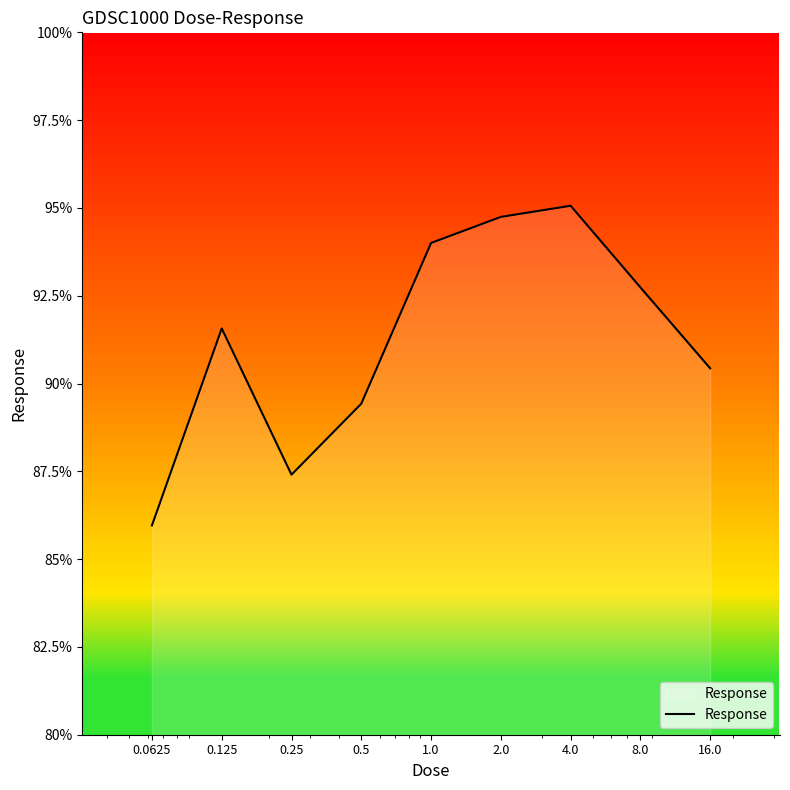

What is the greatest value displayed?

95.1